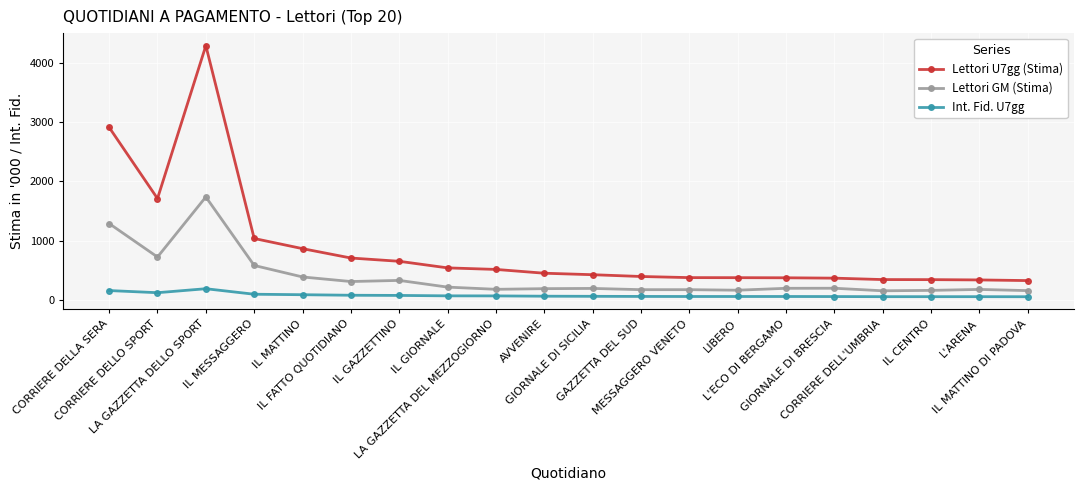

How many values in the Lettori GM (Stima) series are below 197?

10